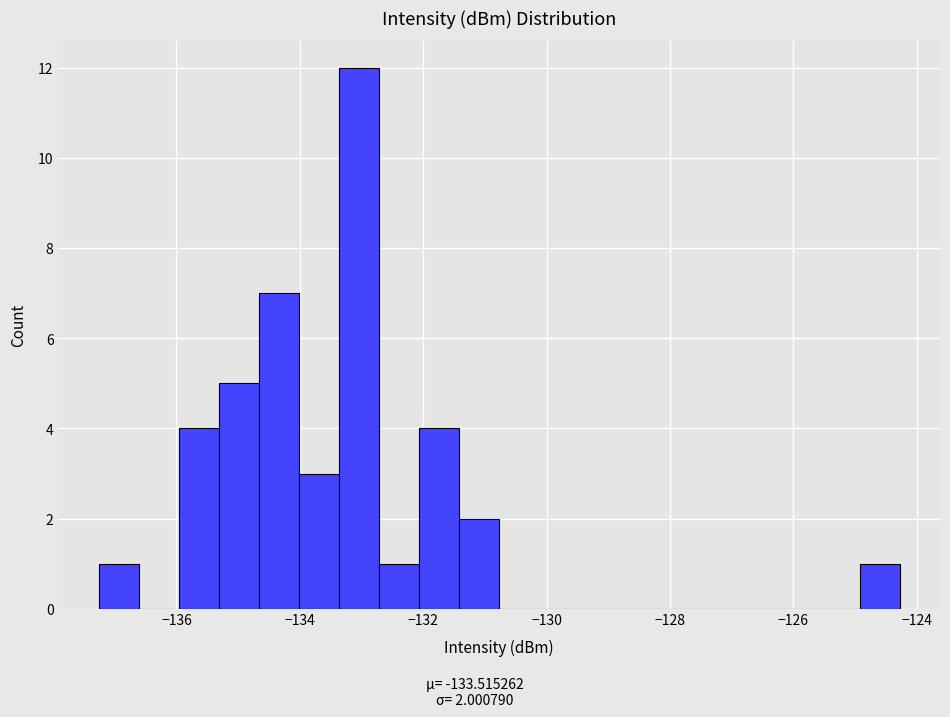

Read against the x-axis, roughly where is the centre of the tallest bar?

-133.0